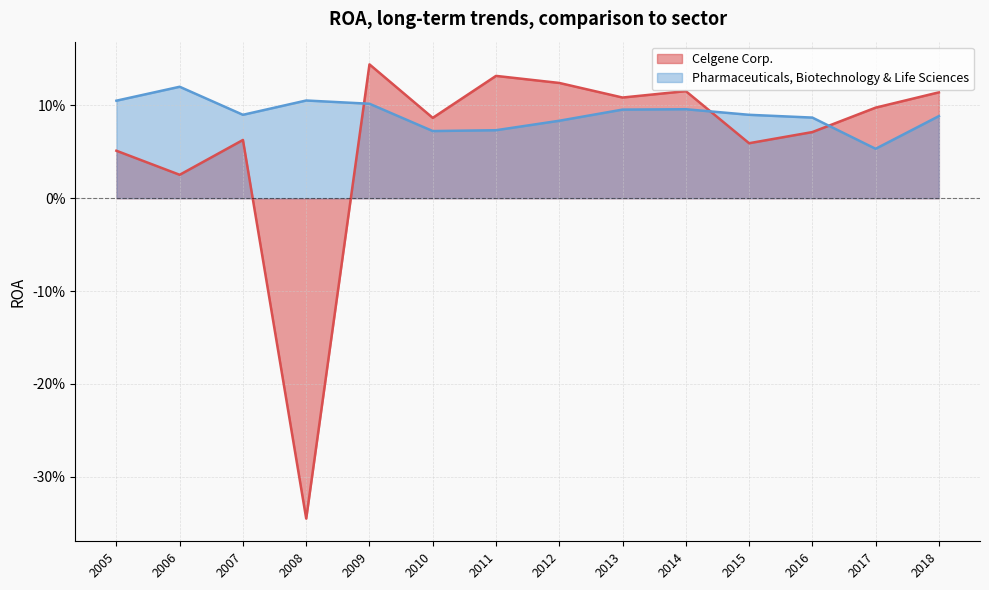

Between 2016 and 2007, which is larger?

2016